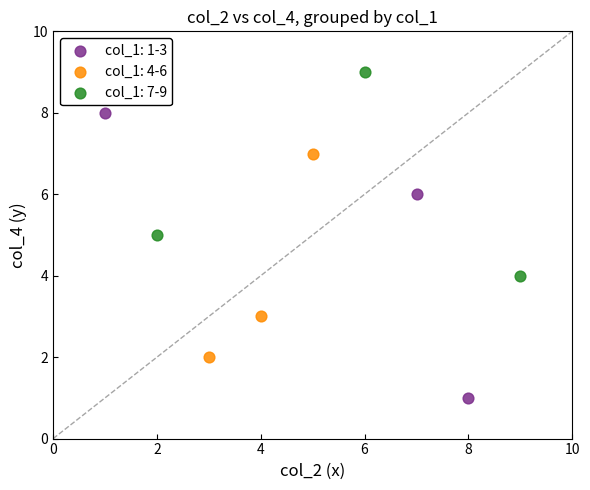

Which series reaches the maximum Y coordinate?

col_1: 7-9